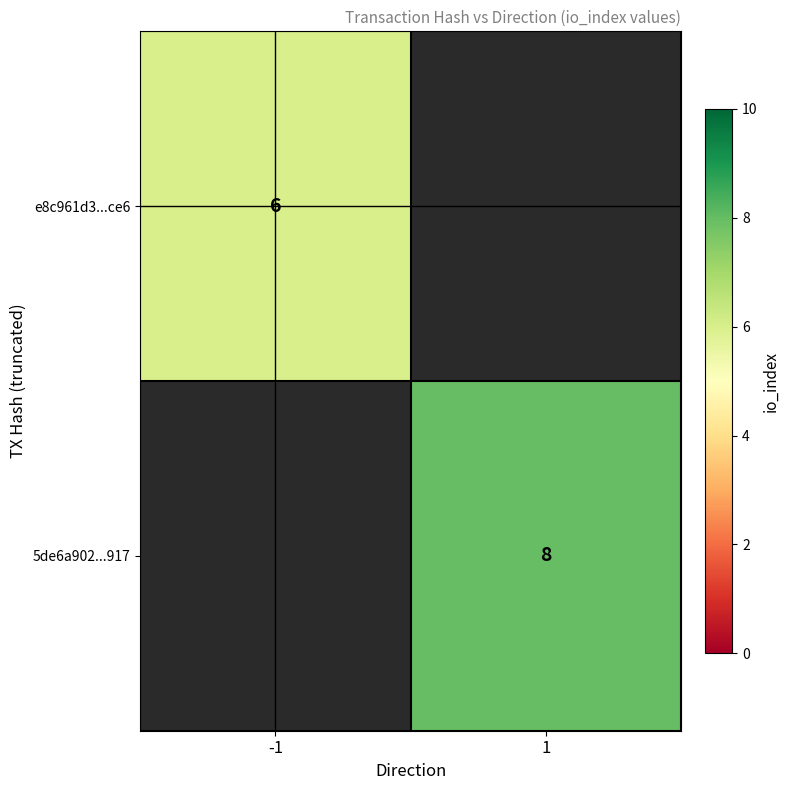

Is it true that e8c961d3...ce6 equals 10 at -1?

False